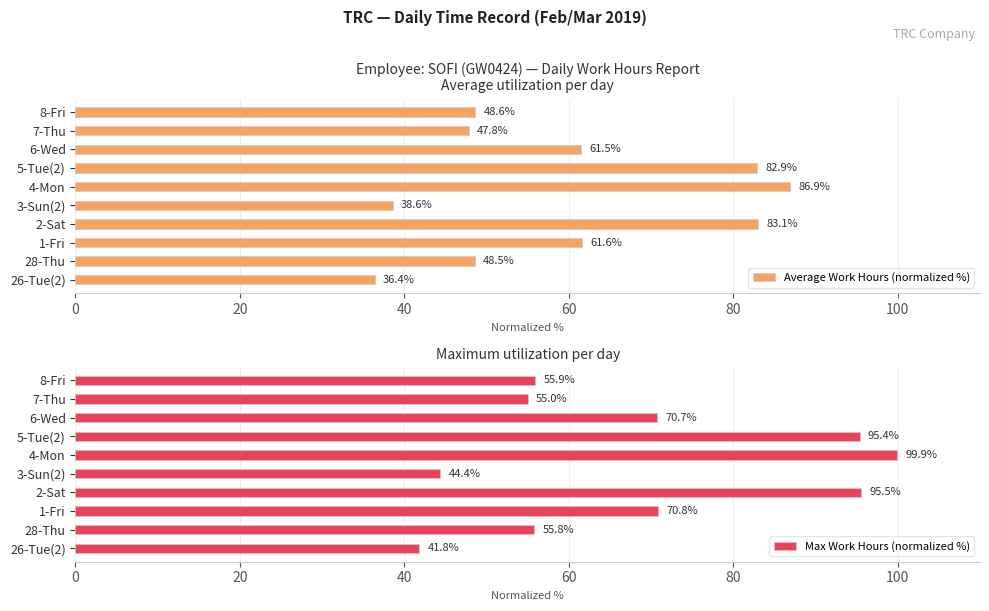

What is the value of the Average Work Hours (normalized %) bar at the 8th from the left?

61.5